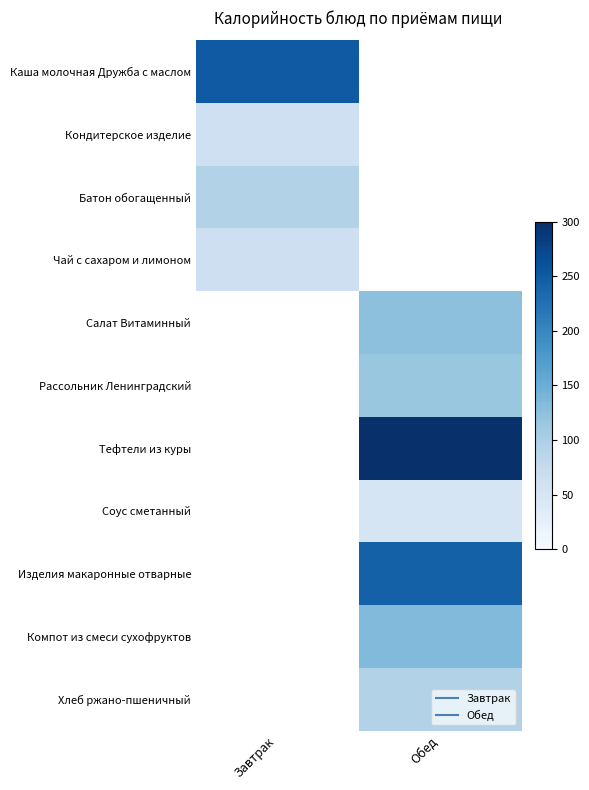

What is the minimum value shown in the chart?

50.4